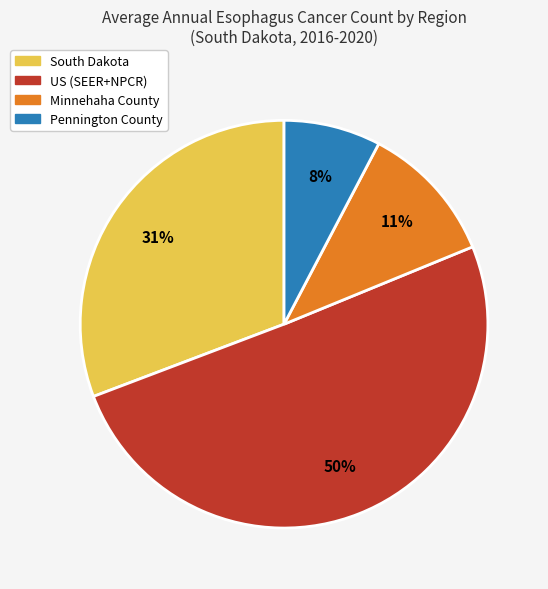

True or false: South Dakota accounts for 18% of the total.

False